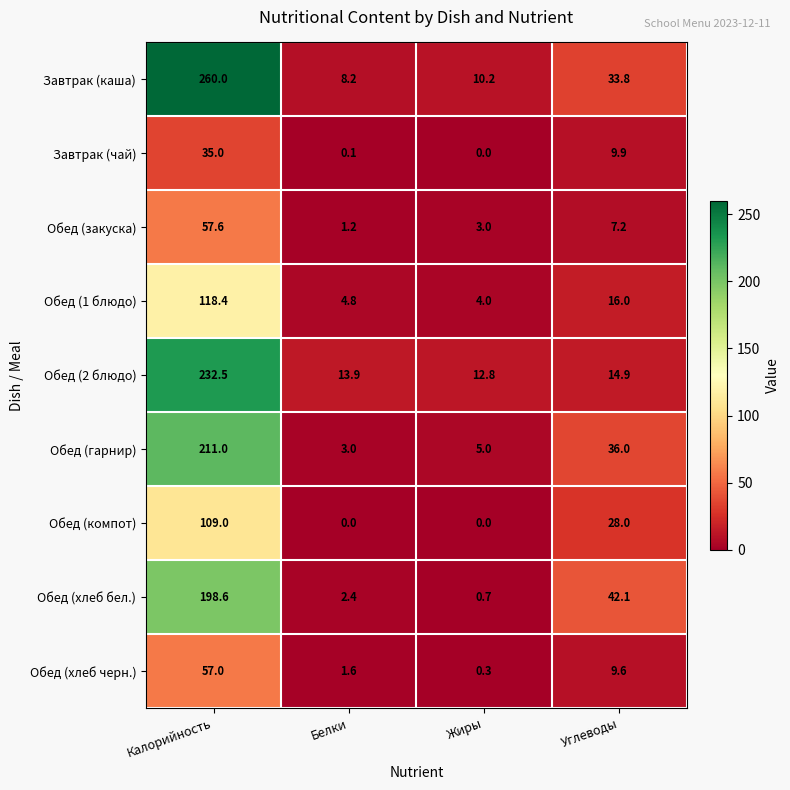

How many values in the Обед (компот) series are below 28?

2